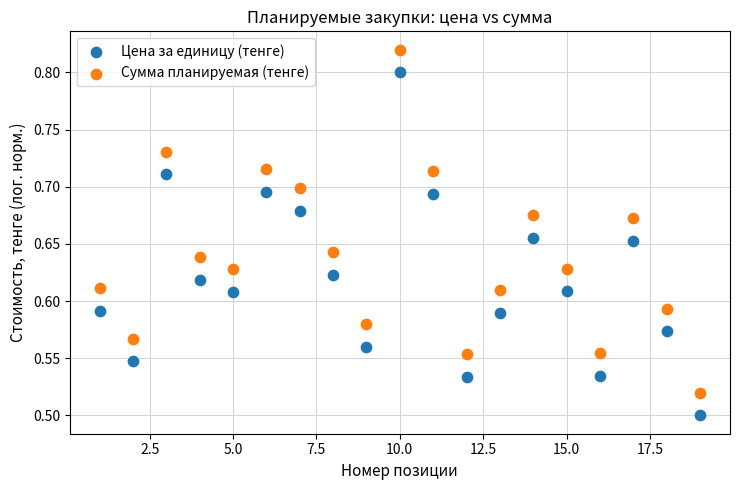

What are all the series names shown in the legend?

Цена за единицу (тенге), Сумма планируемая (тенге)